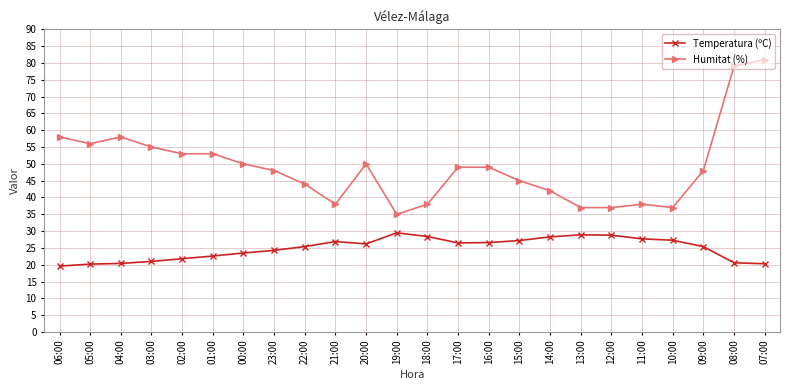

Which series changed the most between 01:00 and 07:00?

Humitat (%)